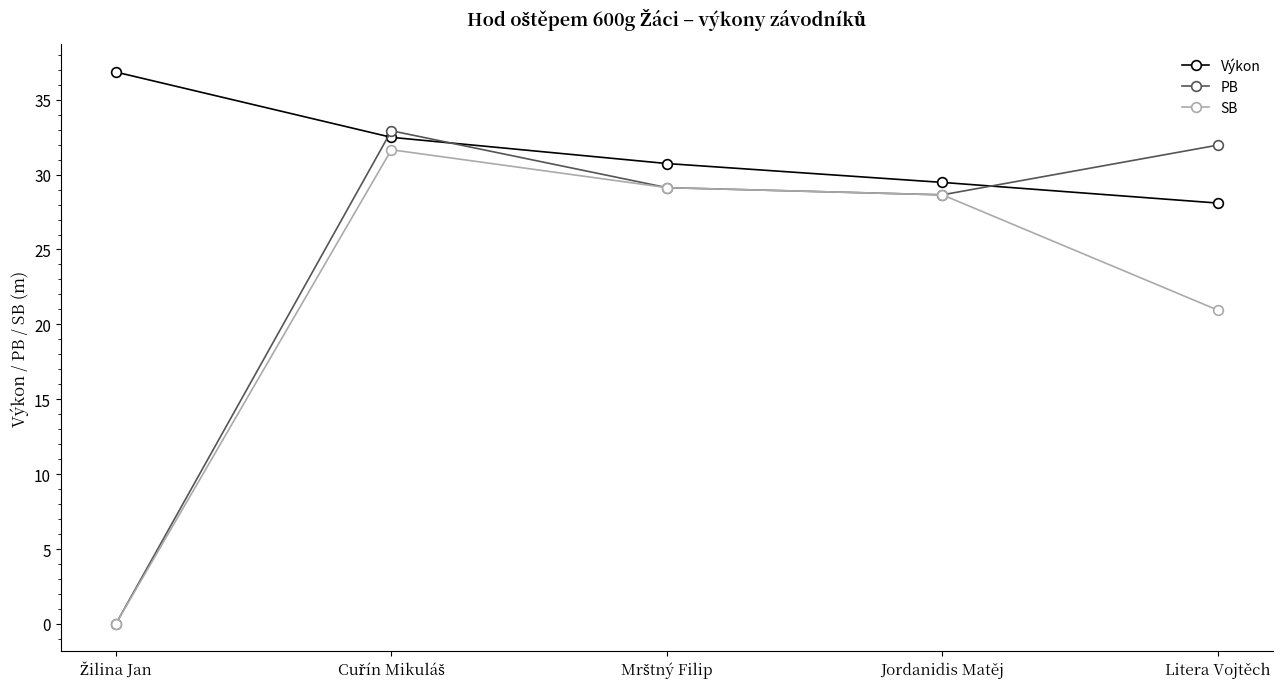

True or false: PB has a value of 28.6 at Jordanidis Matěj.

True